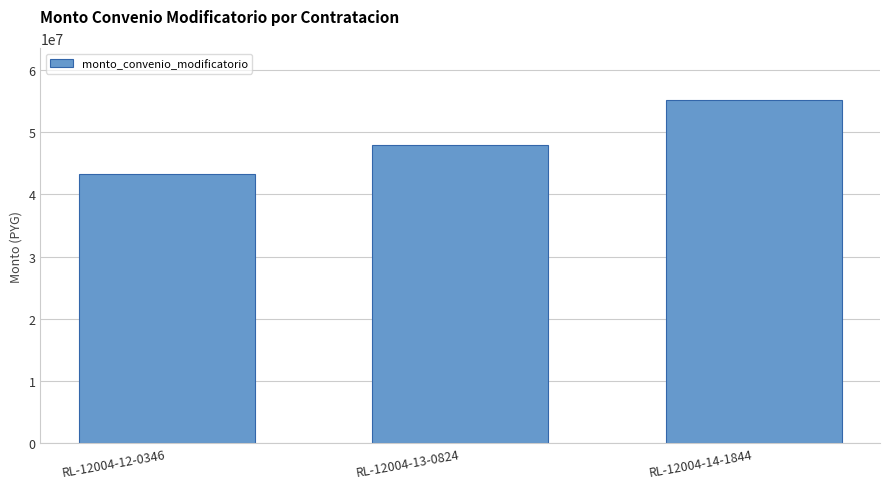

List the labels in order of value, largest first.

RL-12004-14-1844, RL-12004-13-0824, RL-12004-12-0346